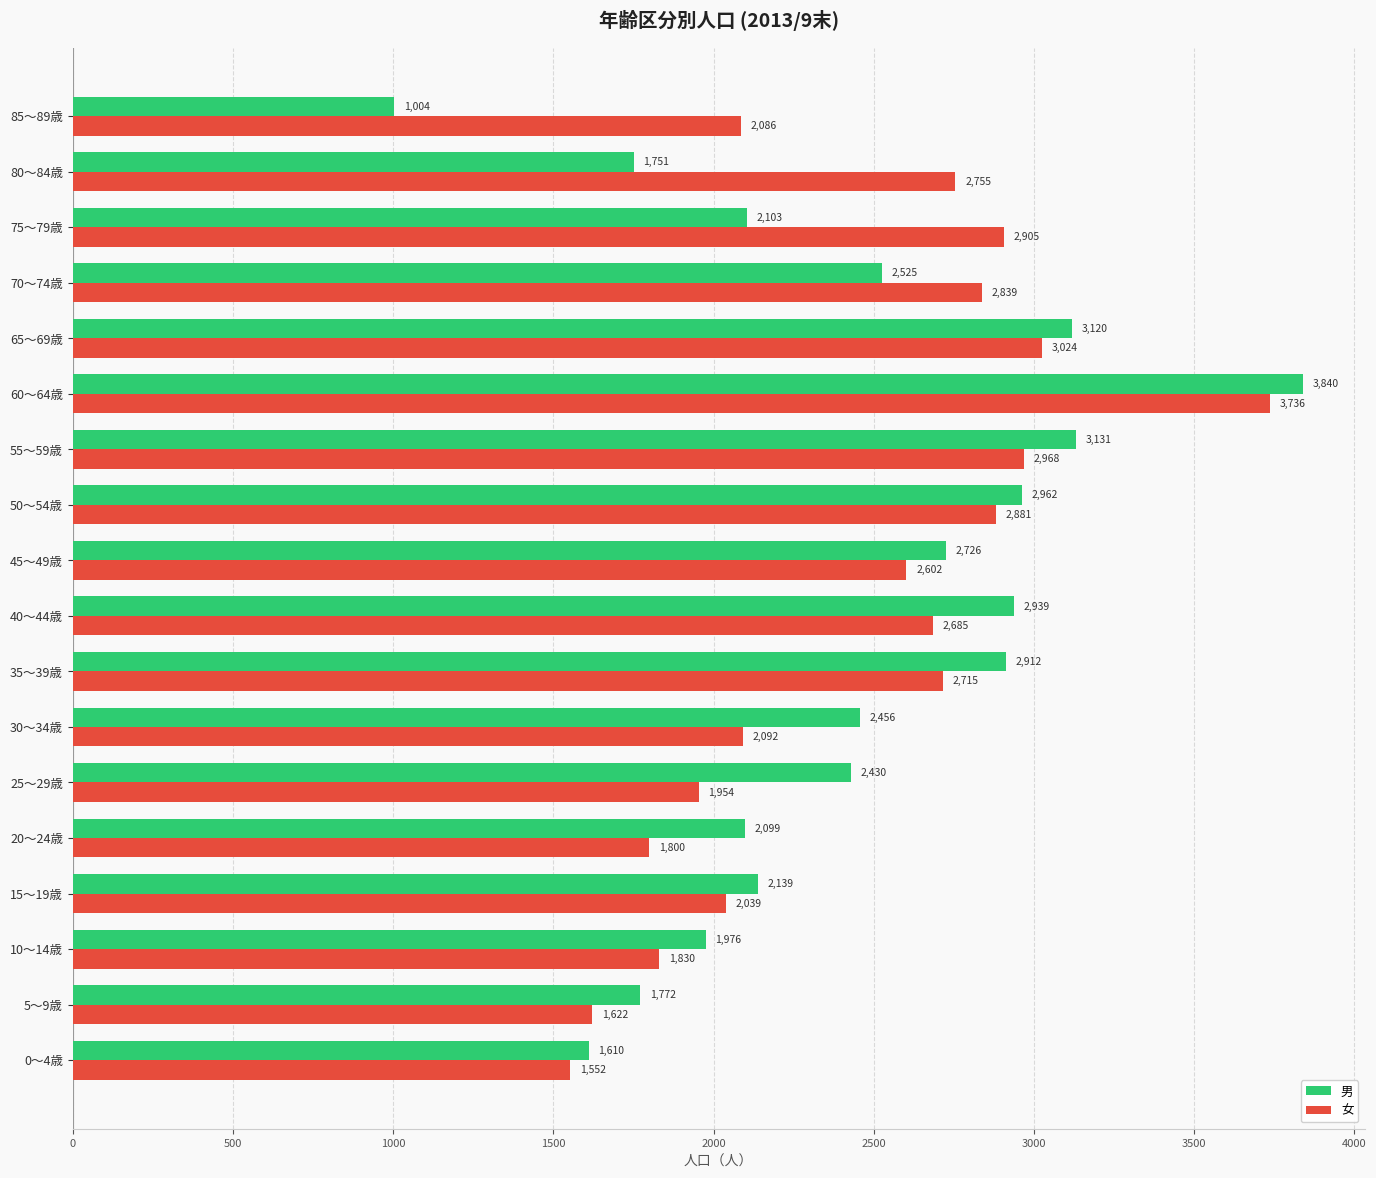

What is the difference between the 女 values at 10～14歳 and 40～44歳?

855